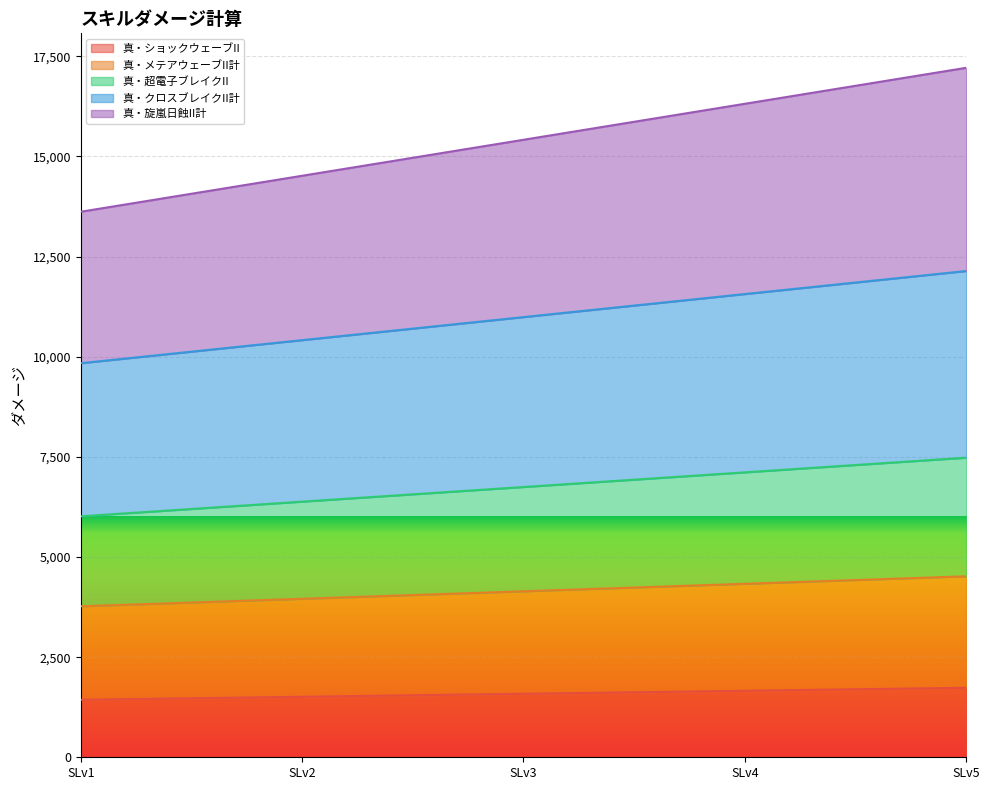

True or false: 真・超電子ブレイクII has a value of 1085.9 at SLv3.

False